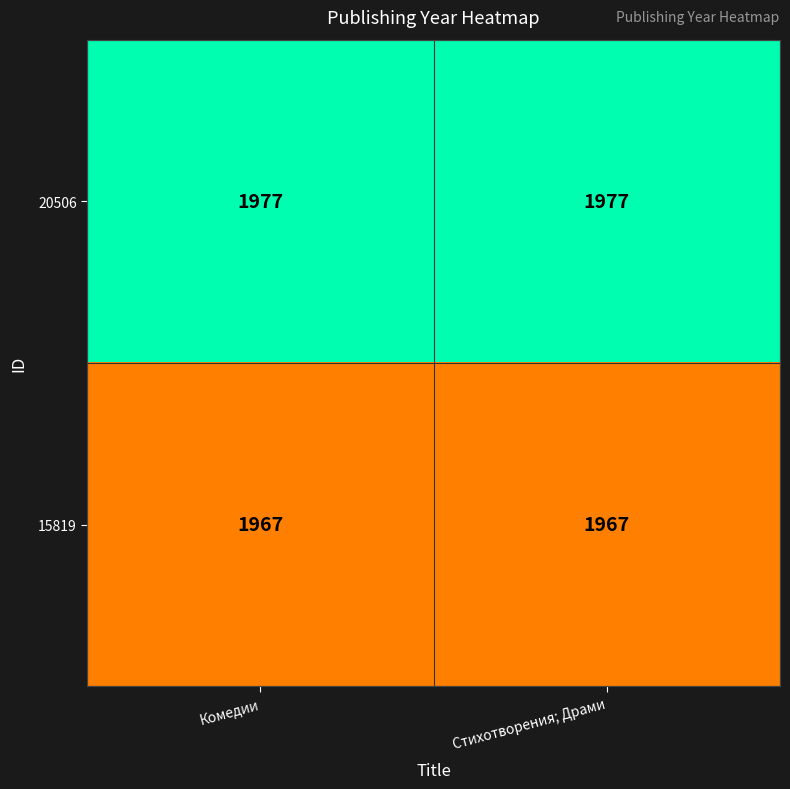

List the series in order of their overall mean, highest first.

20506, 15819